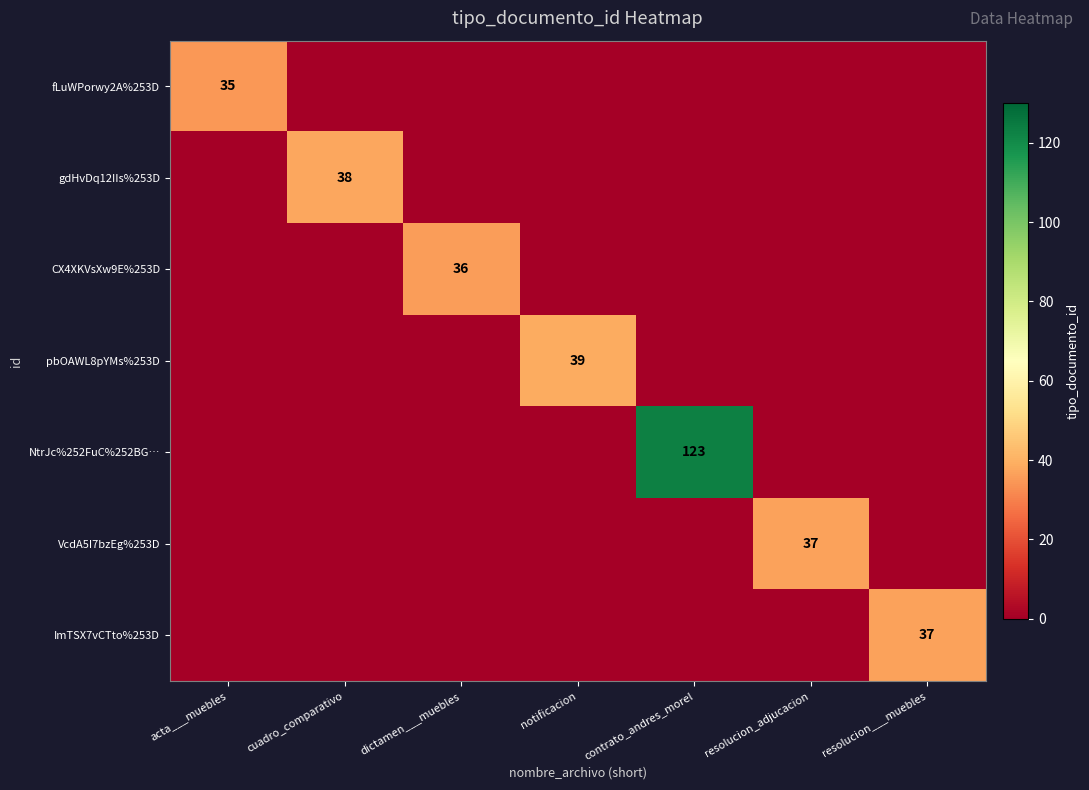

Between acta___muebles and dictamen___muebles, which series saw the biggest shift?

CX4XKVsXw9E%253D